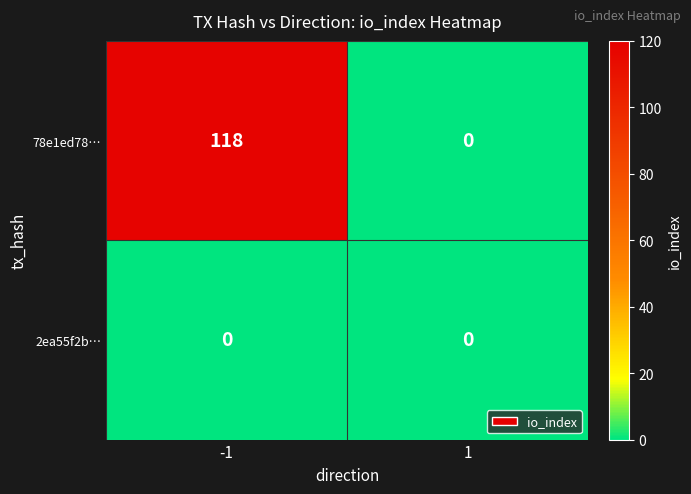

What is the sum of all 78e1ed78… values?

118